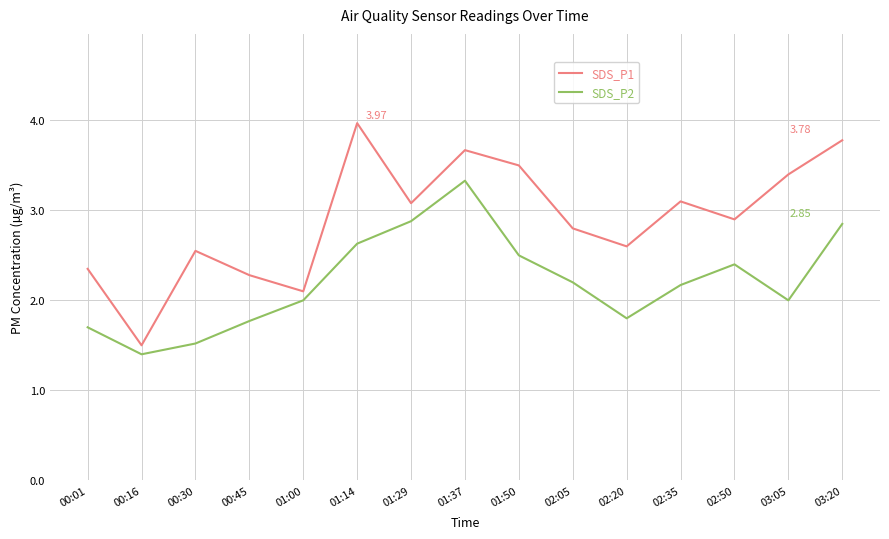

Where is the first local maximum for SDS_P2?

01:37